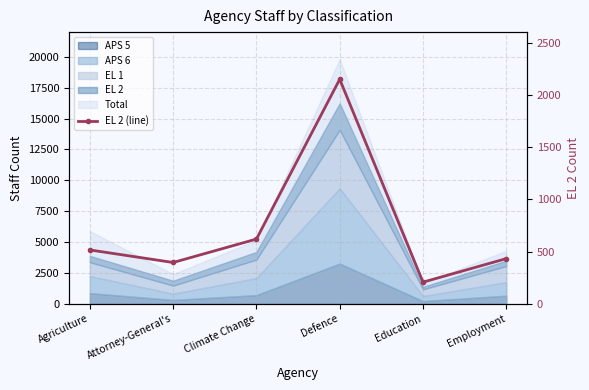

Is it true that the value at Defence is 2149?

True